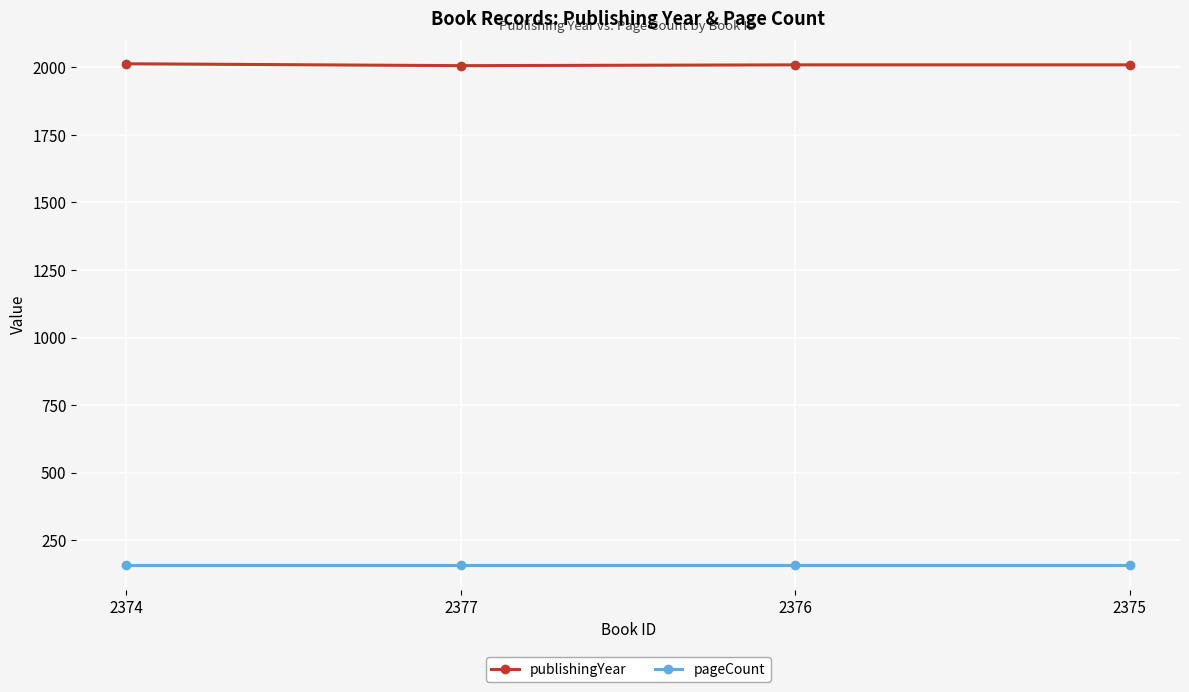

True or false: publishingYear has a value of 727 at 2377.

False